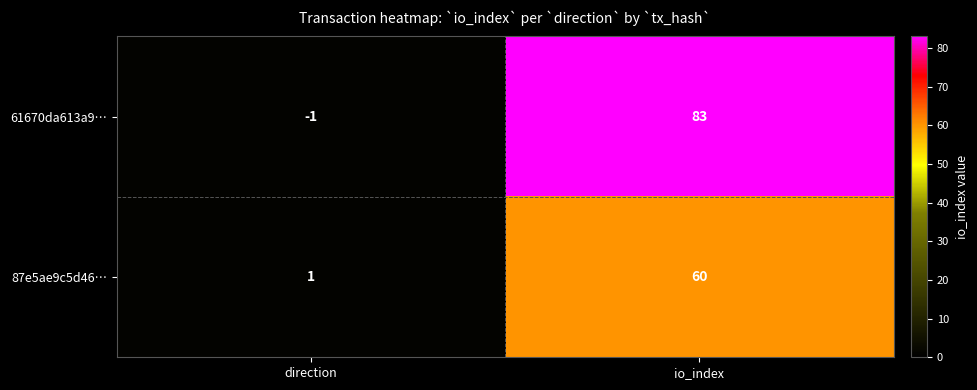

Where is 61670da613a9… nearest to the value 41?

direction